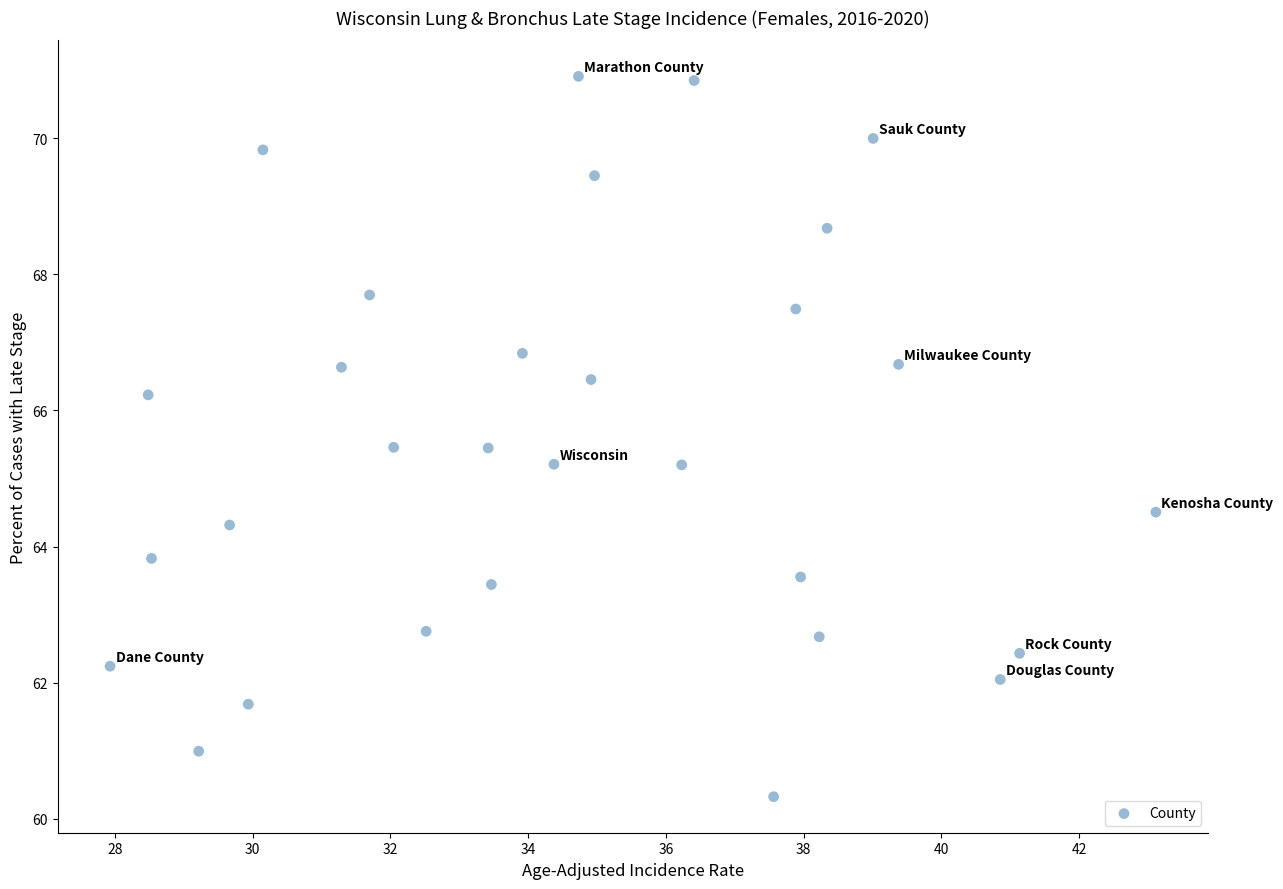

What is the range of X values (max minus min)?

15.2